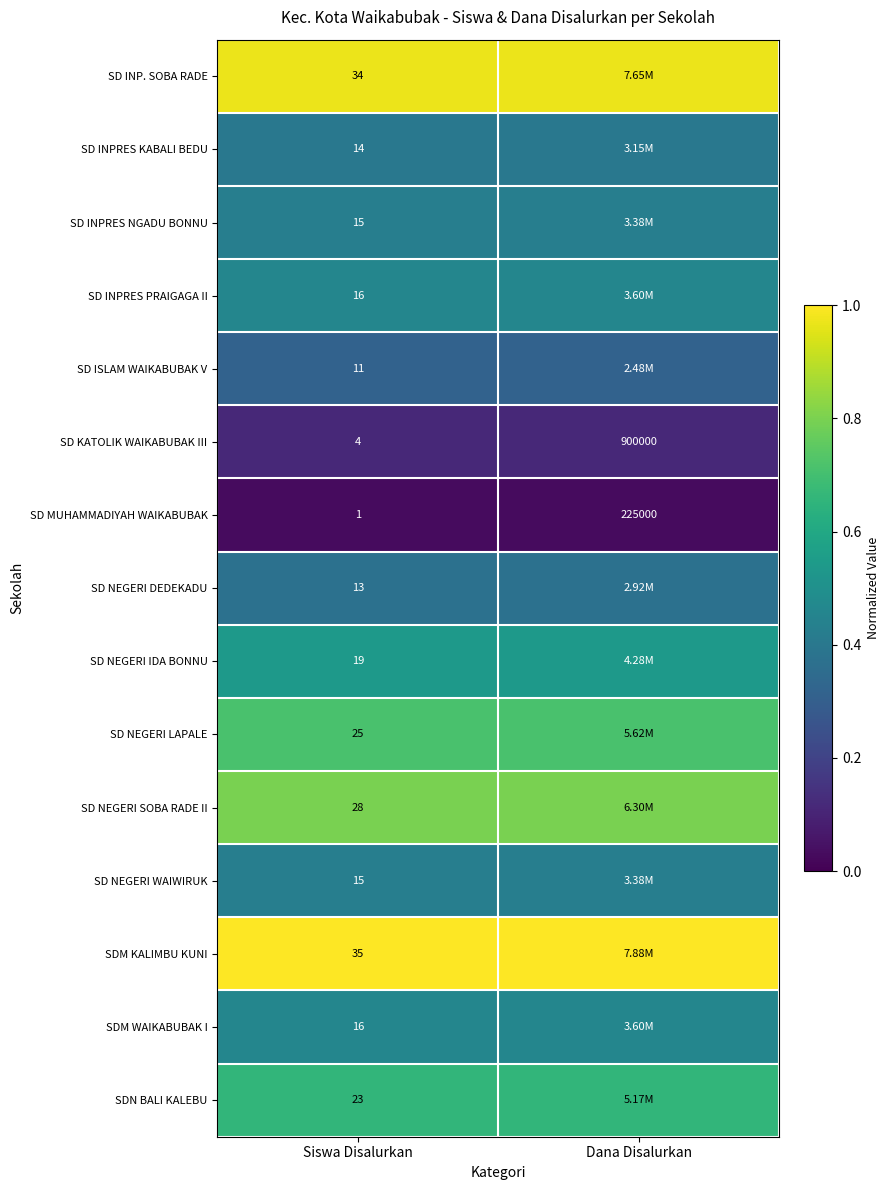

How many series are shown in this chart?

15